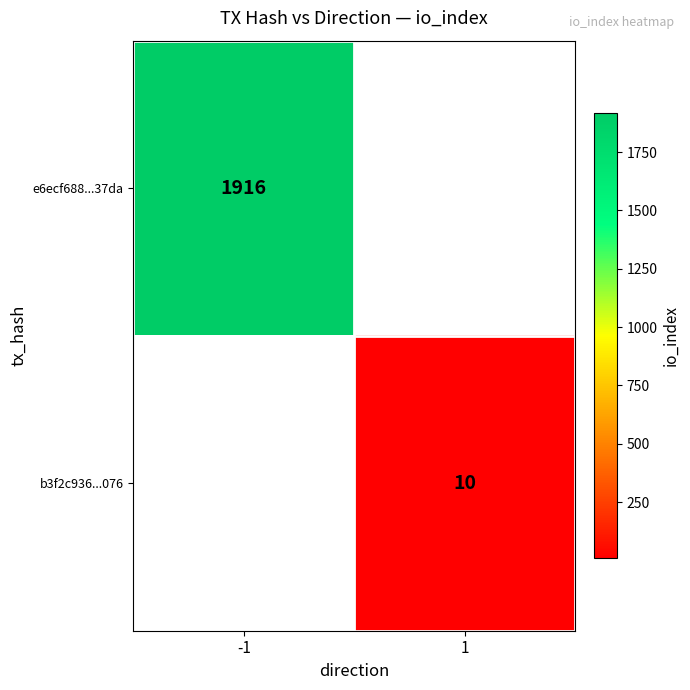

The value of b3f2c936...076 at 1 is 15. True or false?

False